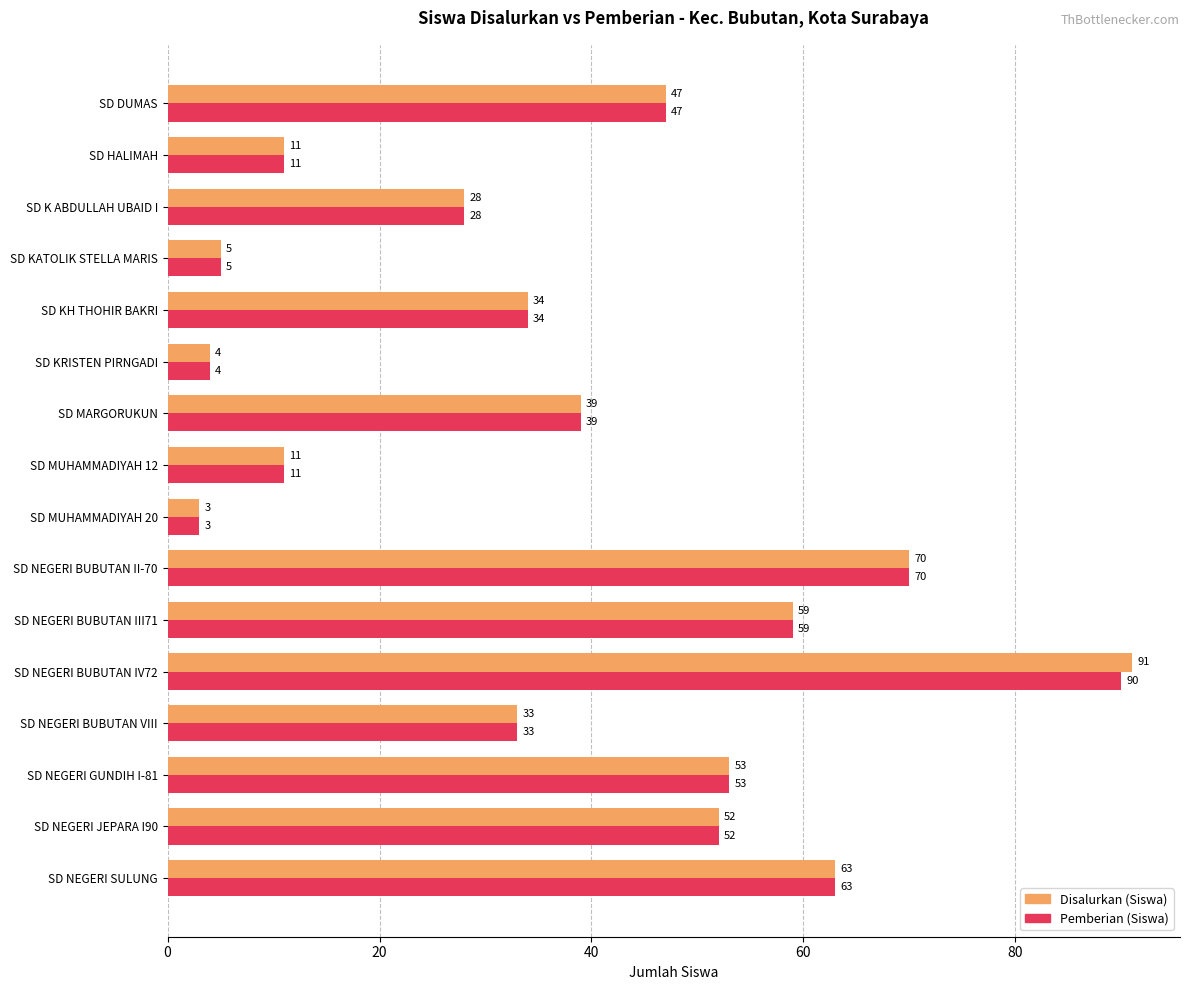

True or false: Disalurkan (Siswa) has a value of 52 at SD NEGERI JEPARA I90.

True